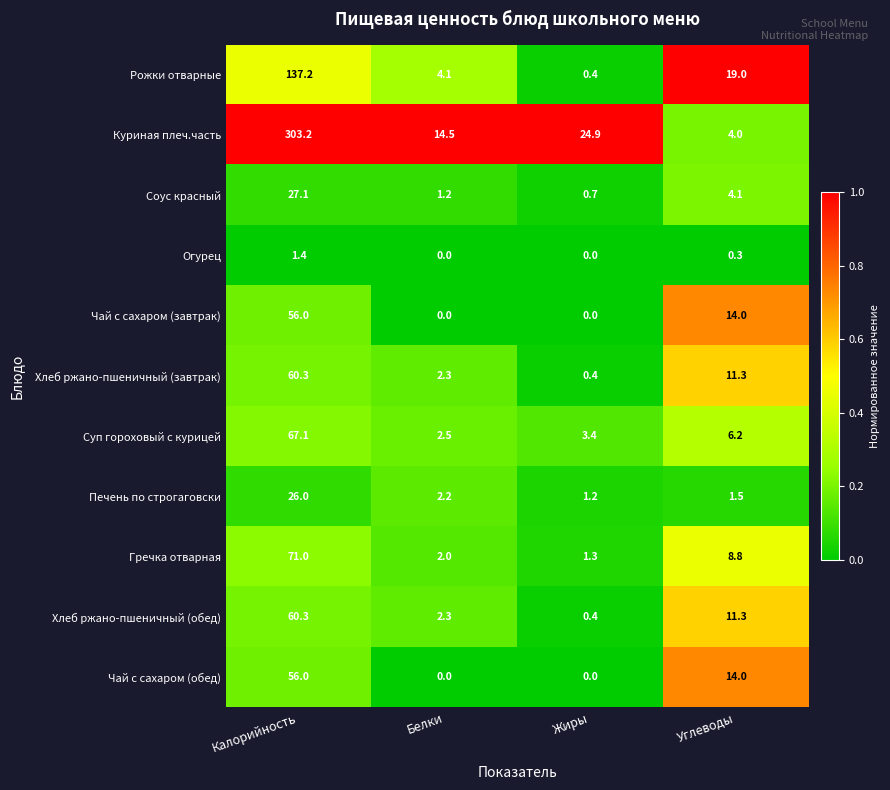

What is the difference between the highest and lowest values at Белки?

14.5